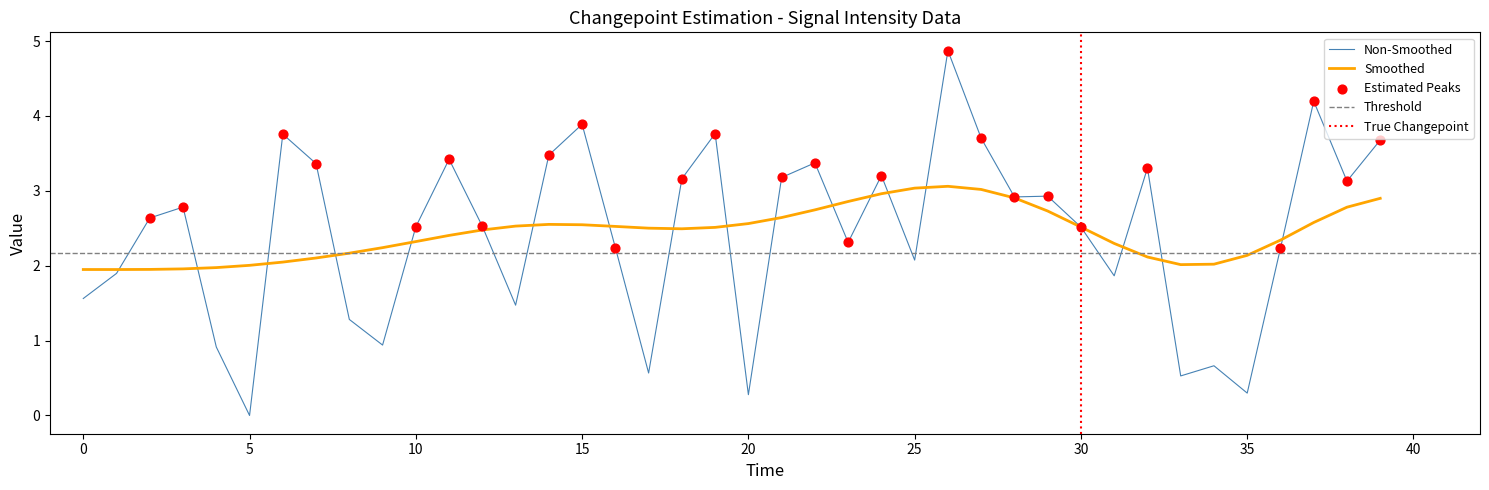

What is the ratio of the value at 29 to the value at 39?

0.8